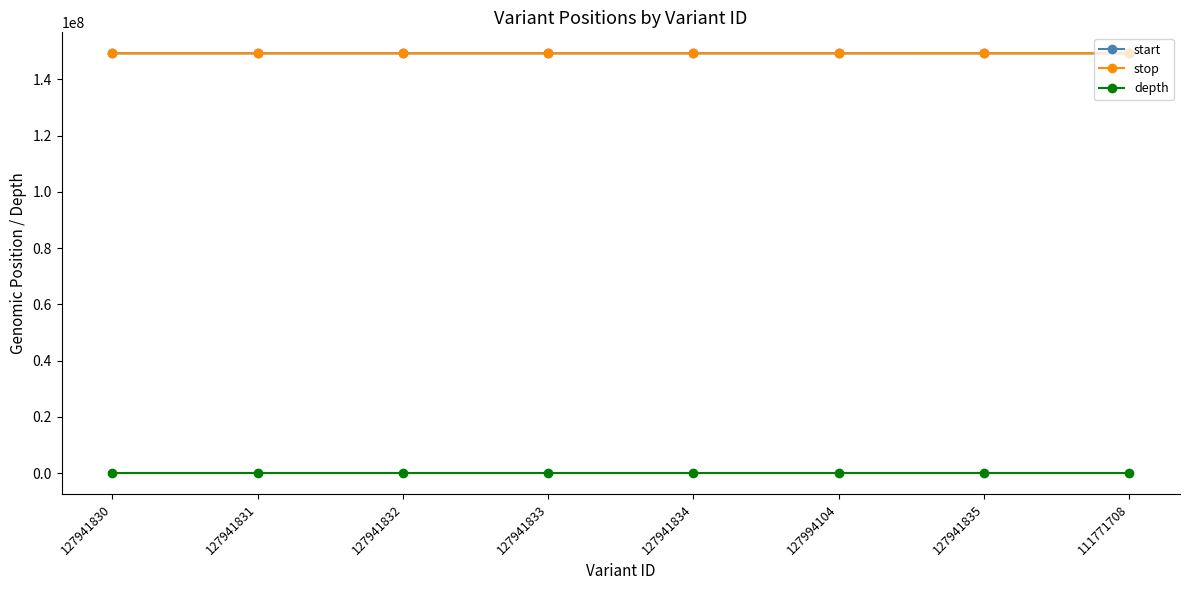

The value of depth at 127941833 is 2. True or false?

True